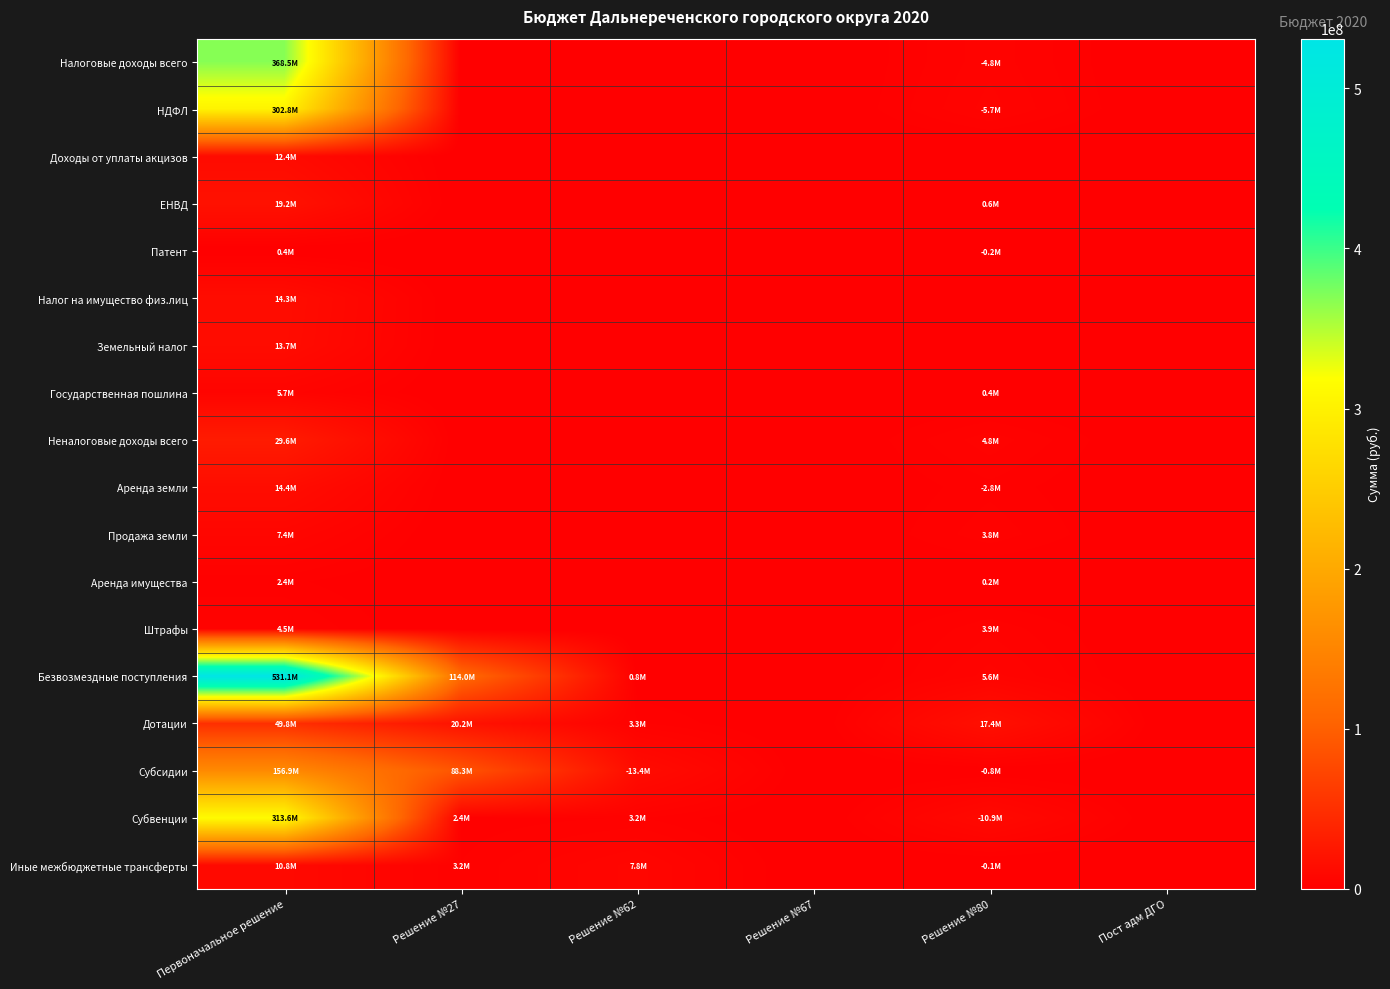

Between Решение №80 and Решение №62, which is larger?

Решение №80